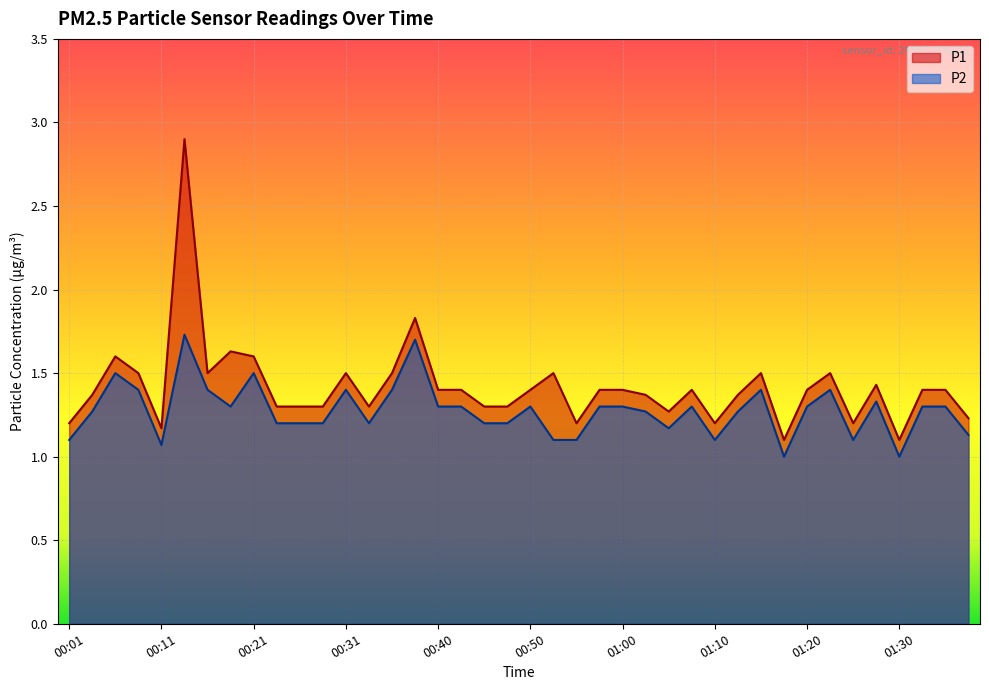

Rank the series at 00:48 from lowest to highest value.

P2, P1